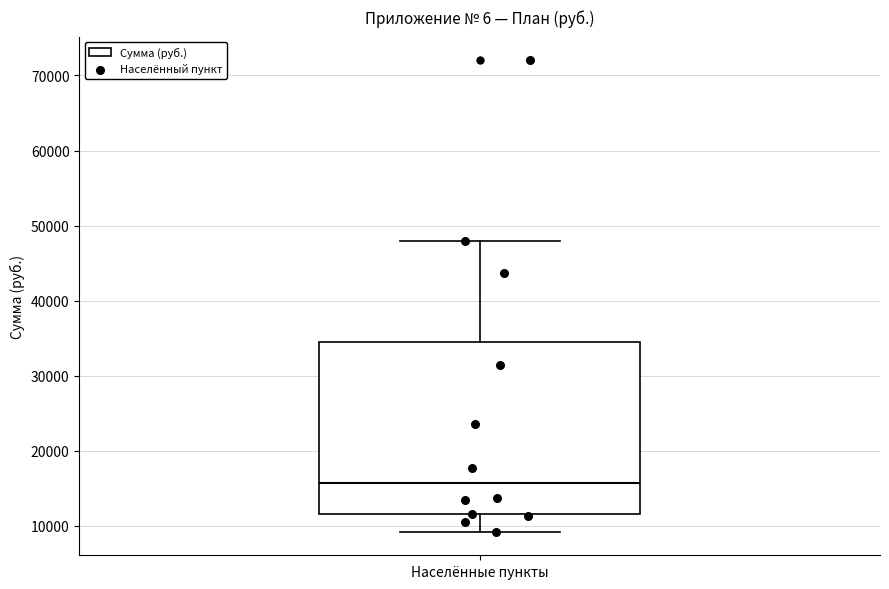

Read this box plot against the y-axis: the position of the median line, the range covered by the box, and the ends of both whiskers. The values are not printed on the chart, so give them approximately, as read against the axis.

median 16000, box 12000 to 34000, whiskers 9000 to 48000